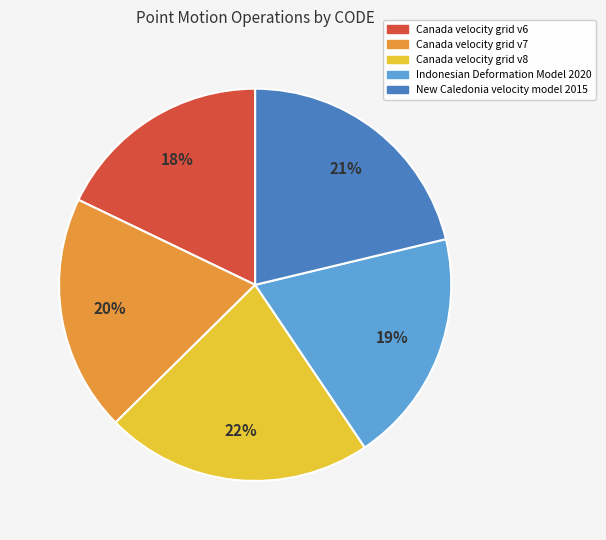

Which has a higher value, Canada velocity grid v8 or New Caledonia velocity model 2015?

Canada velocity grid v8